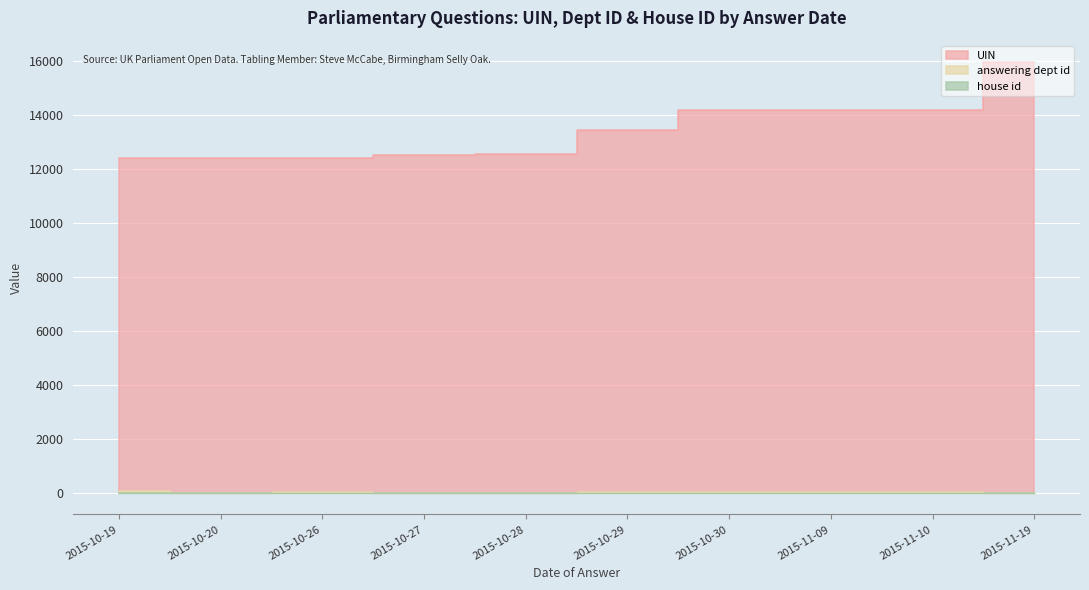

What is the smallest value displayed?

1